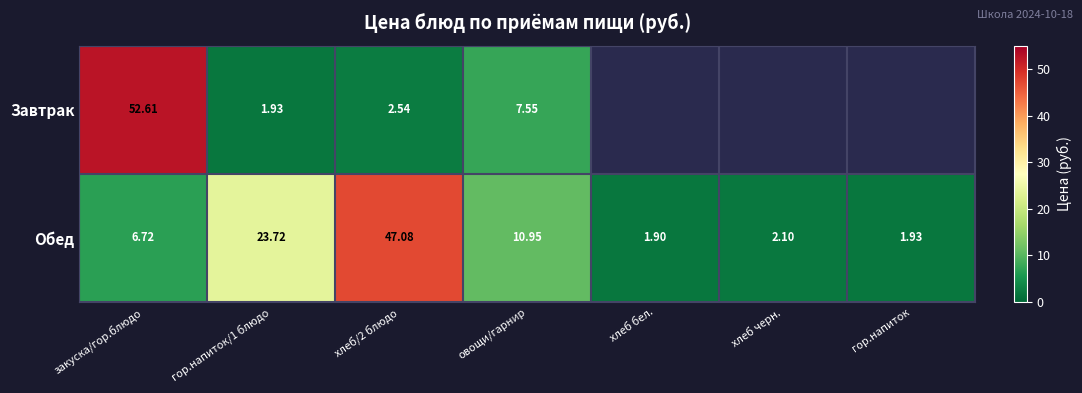

What is the difference between the Обед values at закуска/гор.блюдо and гор.напиток?

4.8